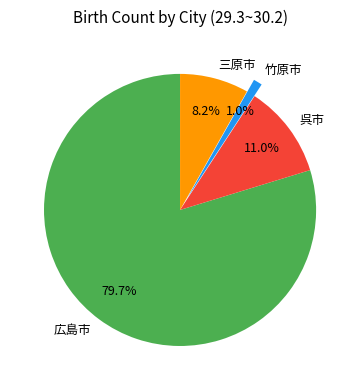

What percentage is NOT represented by 竹原市?

99.0%